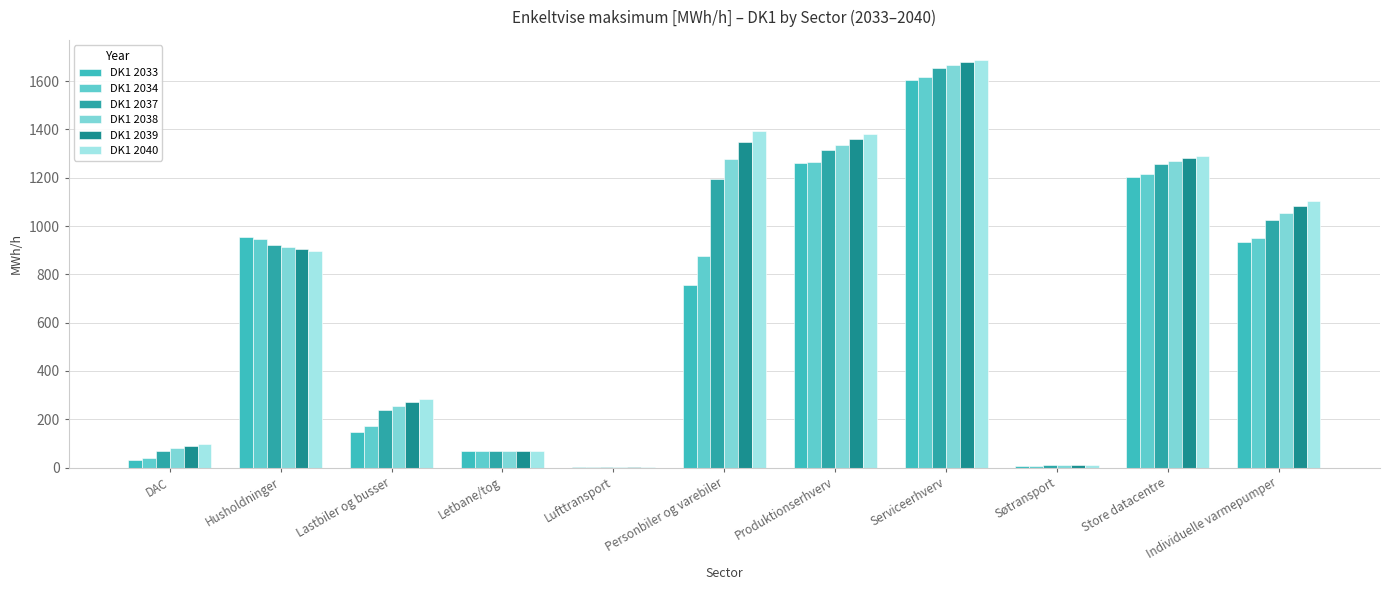

Read the DK1 2038 value at Serviceerhverv.

1665.7